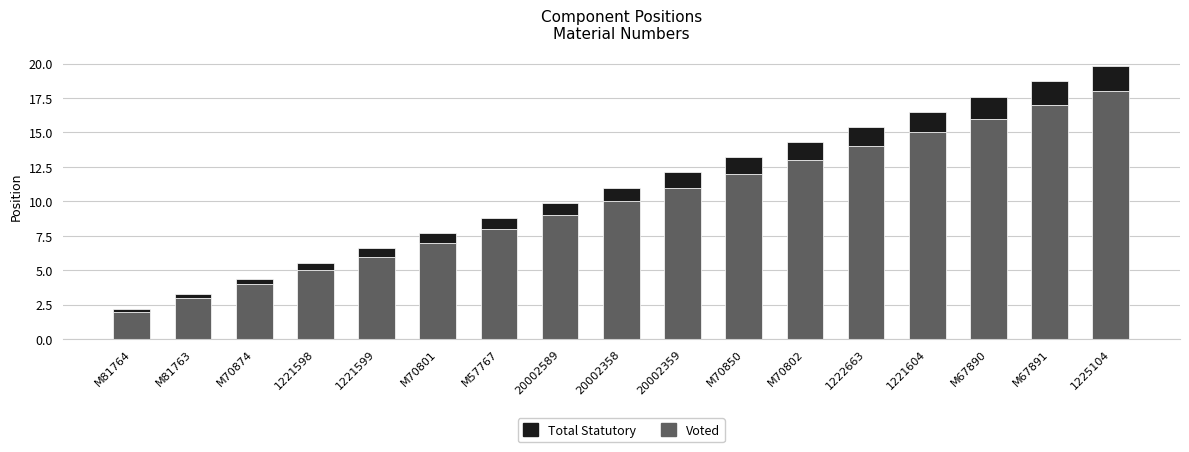

At which category is the sum across all series the highest?

1225104